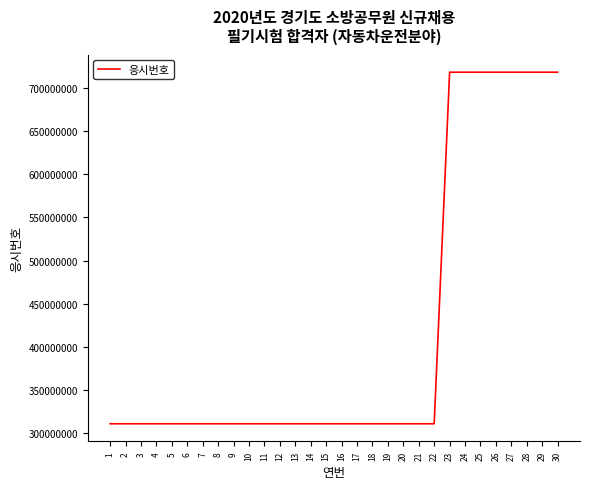

The value at 13 is 311134586. True or false?

True